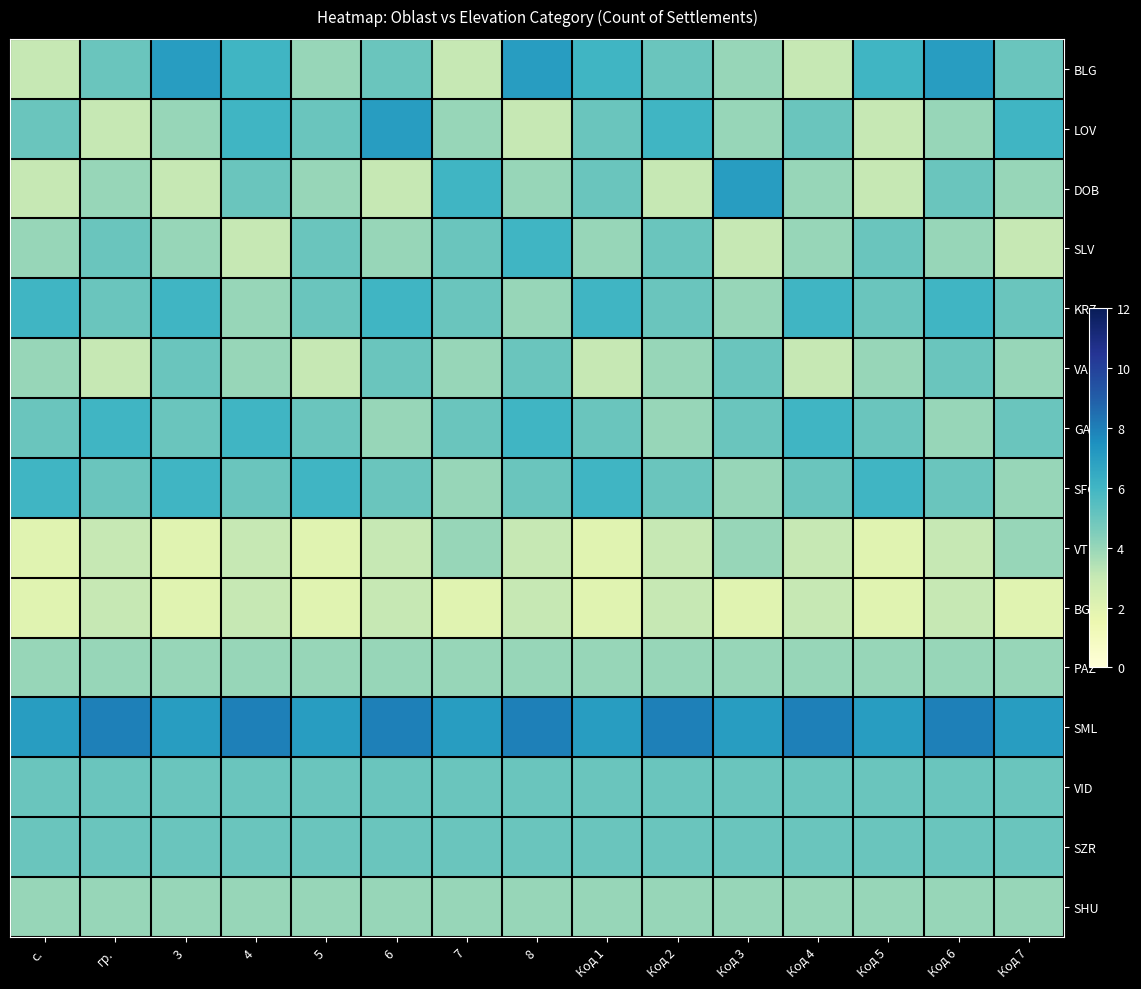

Reading left to right, transcribe all the data shown in this chart.

BLG: с.=3	гр.=5	3=7	4=6	5=4	6=5	7=3	8=7	Код 1=6	Код 2=5	Код 3=4	Код 4=3	Код 5=6	Код 6=7	Код 7=5
LOV: с.=5	гр.=3	3=4	4=6	5=5	6=7	7=4	8=3	Код 1=5	Код 2=6	Код 3=4	Код 4=5	Код 5=3	Код 6=4	Код 7=6
DOB: с.=3	гр.=4	3=3	4=5	5=4	6=3	7=6	8=4	Код 1=5	Код 2=3	Код 3=7	Код 4=4	Код 5=3	Код 6=5	Код 7=4
SLV: с.=4	гр.=5	3=4	4=3	5=5	6=4	7=5	8=6	Код 1=4	Код 2=5	Код 3=3	Код 4=4	Код 5=5	Код 6=4	Код 7=3
KRZ: с.=6	гр.=5	3=6	4=4	5=5	6=6	7=5	8=4	Код 1=6	Код 2=5	Код 3=4	Код 4=6	Код 5=5	Код 6=6	Код 7=5
VAR: с.=4	гр.=3	3=5	4=4	5=3	6=5	7=4	8=5	Код 1=3	Код 2=4	Код 3=5	Код 4=3	Код 5=4	Код 6=5	Код 7=4
GAB: с.=5	гр.=6	3=5	4=6	5=5	6=4	7=5	8=6	Код 1=5	Код 2=4	Код 3=5	Код 4=6	Код 5=5	Код 6=4	Код 7=5
SFO: с.=6	гр.=5	3=6	4=5	5=6	6=5	7=4	8=5	Код 1=6	Код 2=5	Код 3=4	Код 4=5	Код 5=6	Код 6=5	Код 7=4
VTR: с.=2	гр.=3	3=2	4=3	5=2	6=3	7=4	8=3	Код 1=2	Код 2=3	Код 3=4	Код 4=3	Код 5=2	Код 6=3	Код 7=4
BGS: с.=2	гр.=3	3=2	4=3	5=2	6=3	7=2	8=3	Код 1=2	Код 2=3	Код 3=2	Код 4=3	Код 5=2	Код 6=3	Код 7=2
PAZ: с.=4	гр.=4	3=4	4=4	5=4	6=4	7=4	8=4	Код 1=4	Код 2=4	Код 3=4	Код 4=4	Код 5=4	Код 6=4	Код 7=4
SML: с.=7	гр.=8	3=7	4=8	5=7	6=8	7=7	8=8	Код 1=7	Код 2=8	Код 3=7	Код 4=8	Код 5=7	Код 6=8	Код 7=7
VID: с.=5	гр.=5	3=5	4=5	5=5	6=5	7=5	8=5	Код 1=5	Код 2=5	Код 3=5	Код 4=5	Код 5=5	Код 6=5	Код 7=5
SZR: с.=5	гр.=5	3=5	4=5	5=5	6=5	7=5	8=5	Код 1=5	Код 2=5	Код 3=5	Код 4=5	Код 5=5	Код 6=5	Код 7=5
SHU: с.=4	гр.=4	3=4	4=4	5=4	6=4	7=4	8=4	Код 1=4	Код 2=4	Код 3=4	Код 4=4	Код 5=4	Код 6=4	Код 7=4